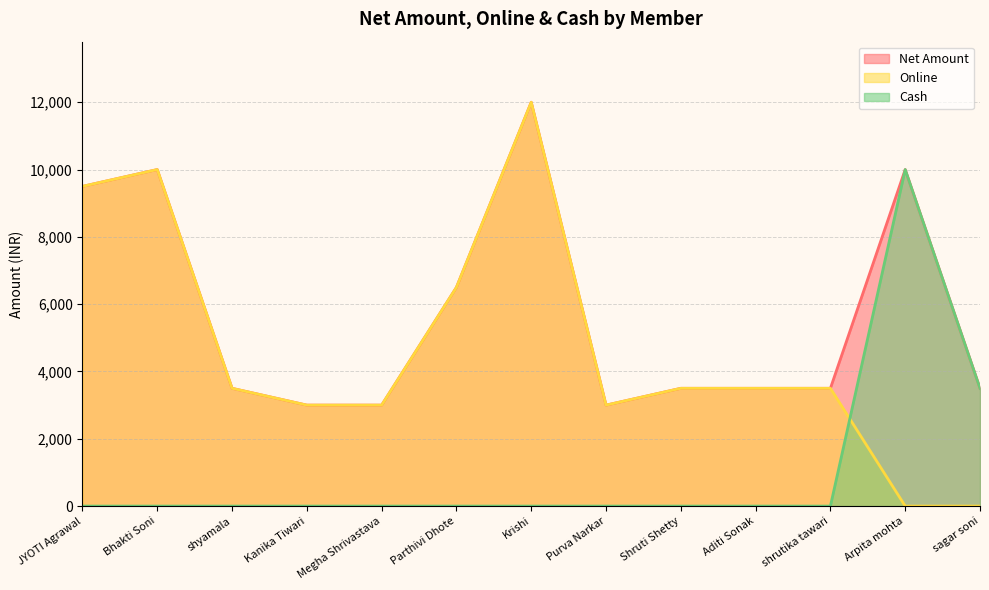

True or false: Net Amount and Cash cross at least once.

False